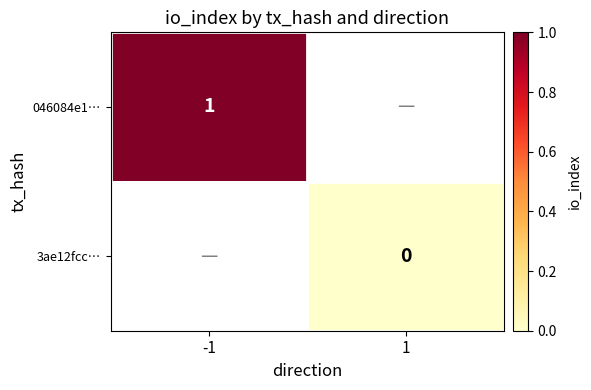

The 046084e1… series shows 2 at -1. True or false?

False